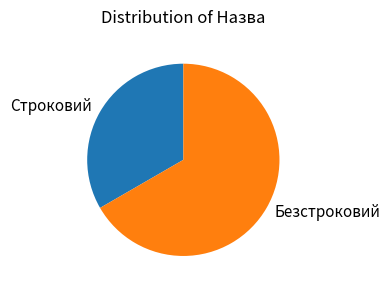

Which slice is the largest?

Безстроковий